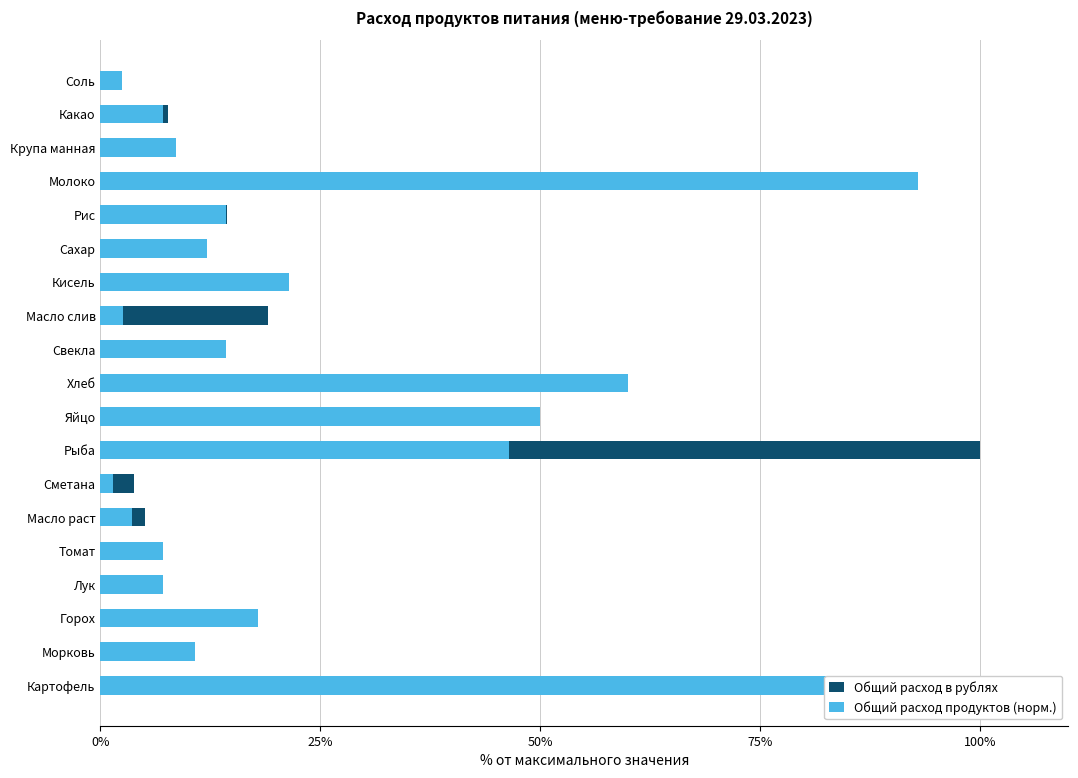

True or false: Общий расход в рублях has a value of 3.4 at Морковь.

False